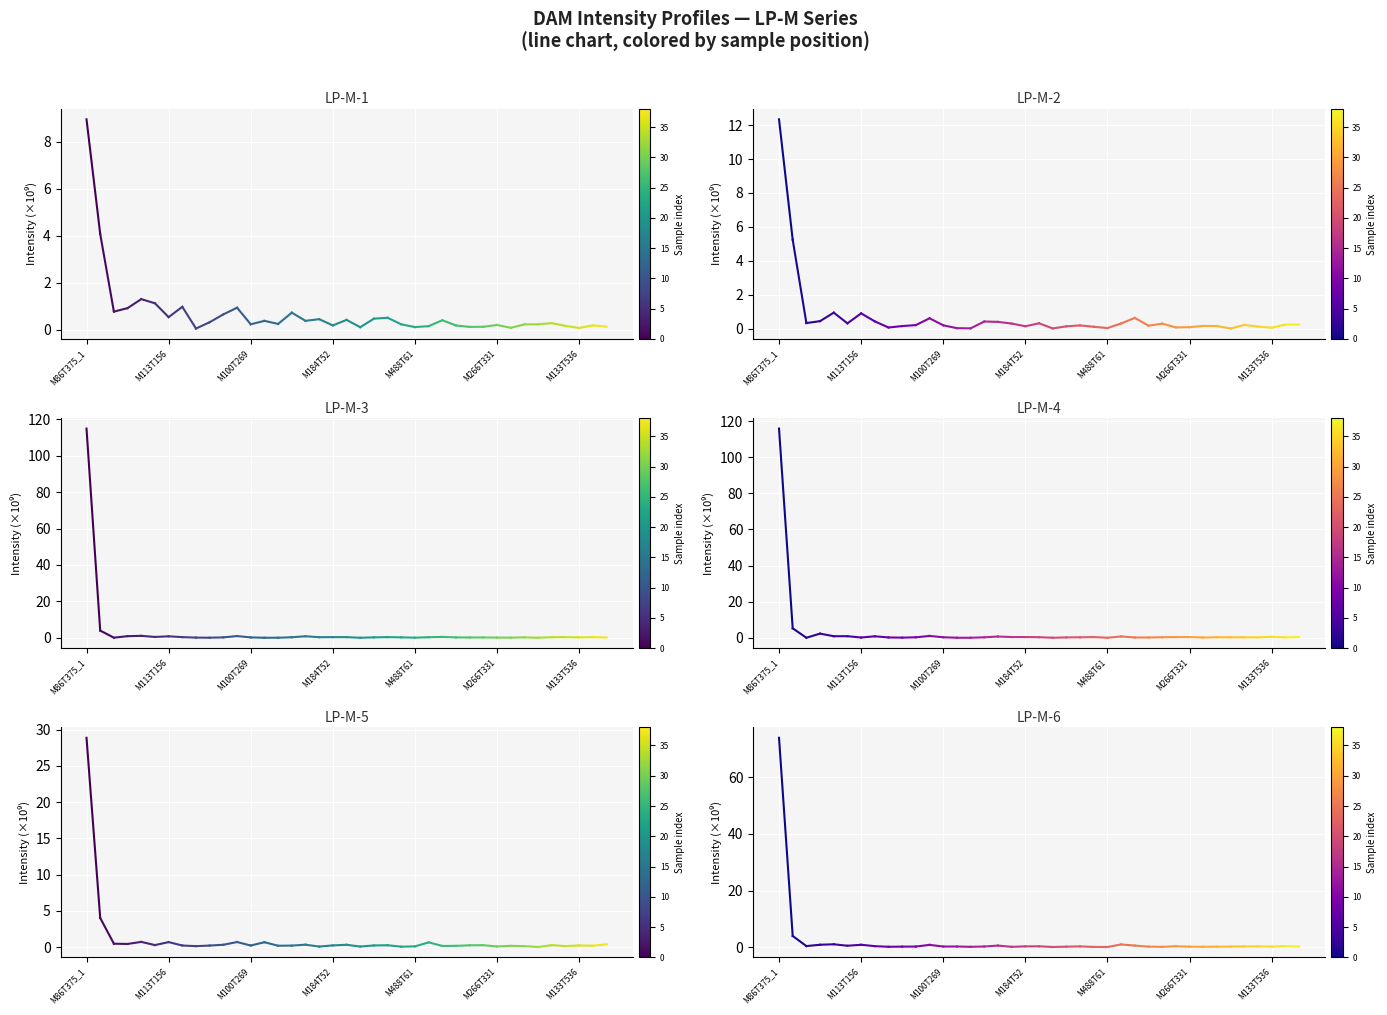

How many lines are shown in the chart?

6